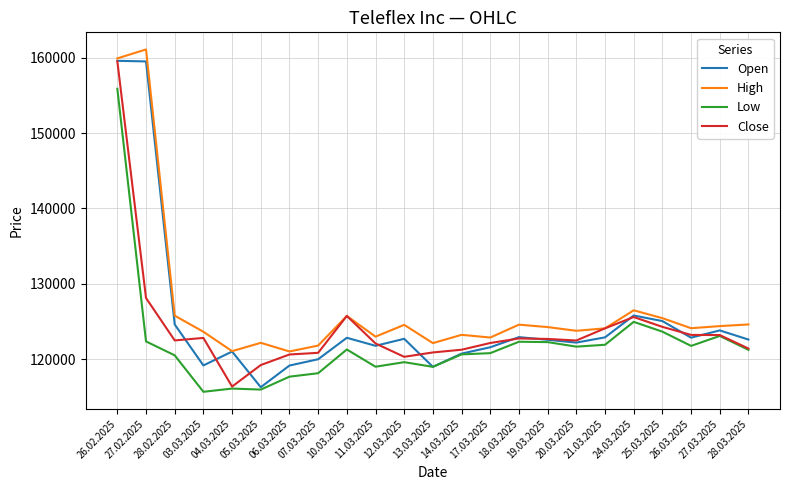

At which label is Close closest to 137954?

27.02.2025